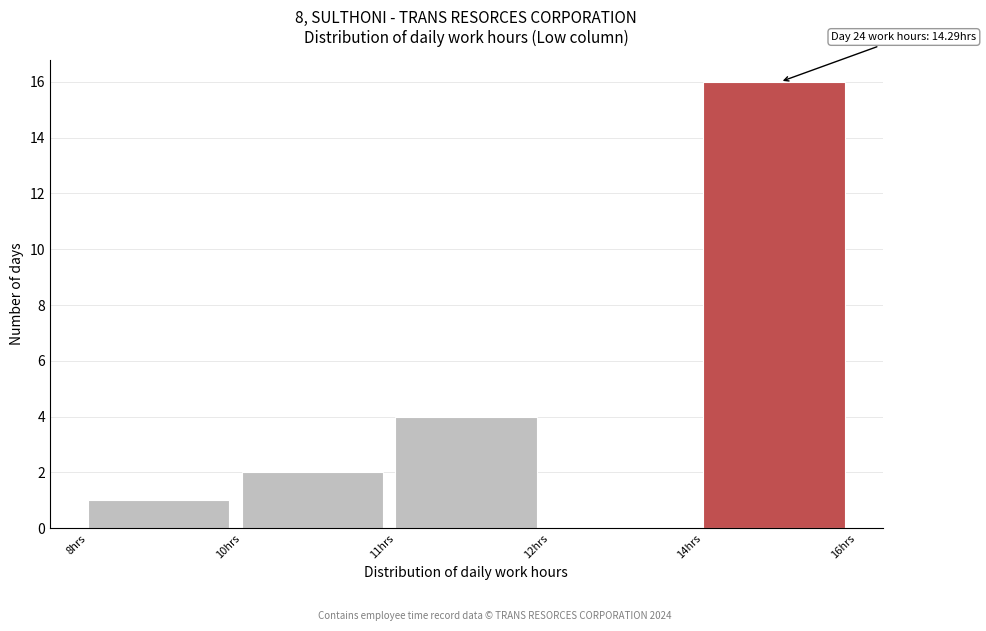

Reading right to left, extract all data points from this chart.

14hrs=16	12hrs=0	11hrs=4	10hrs=2	8hrs=1